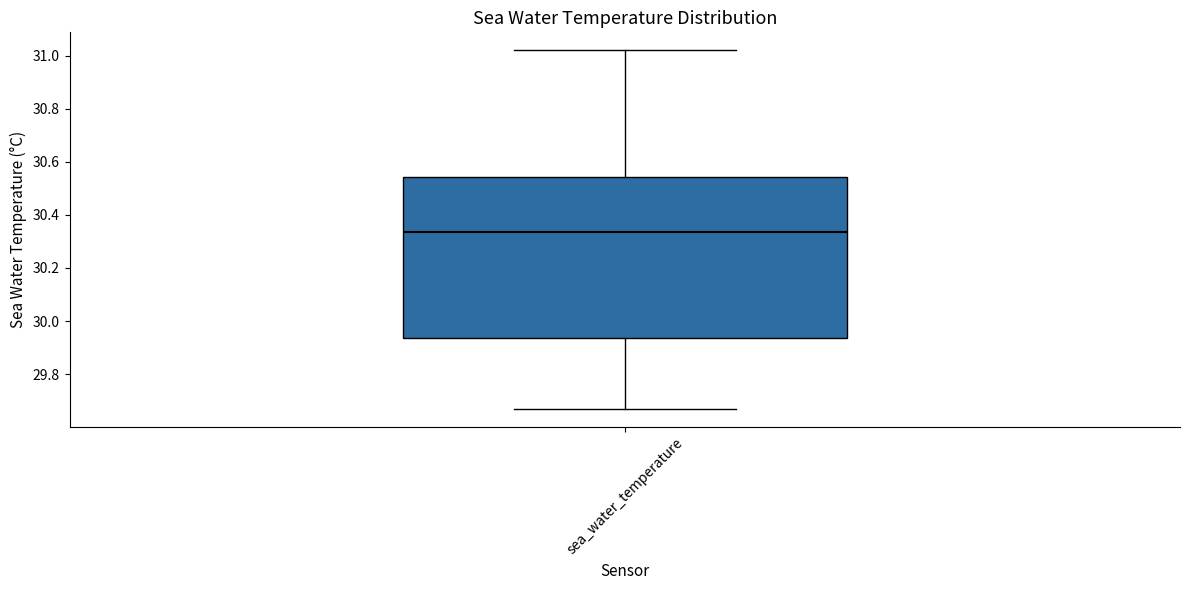

Where does the median line of the box for sea_water_temperature sit on the y-axis? The values are not printed on the chart, so give them approximately, as read against the axis.

30.34